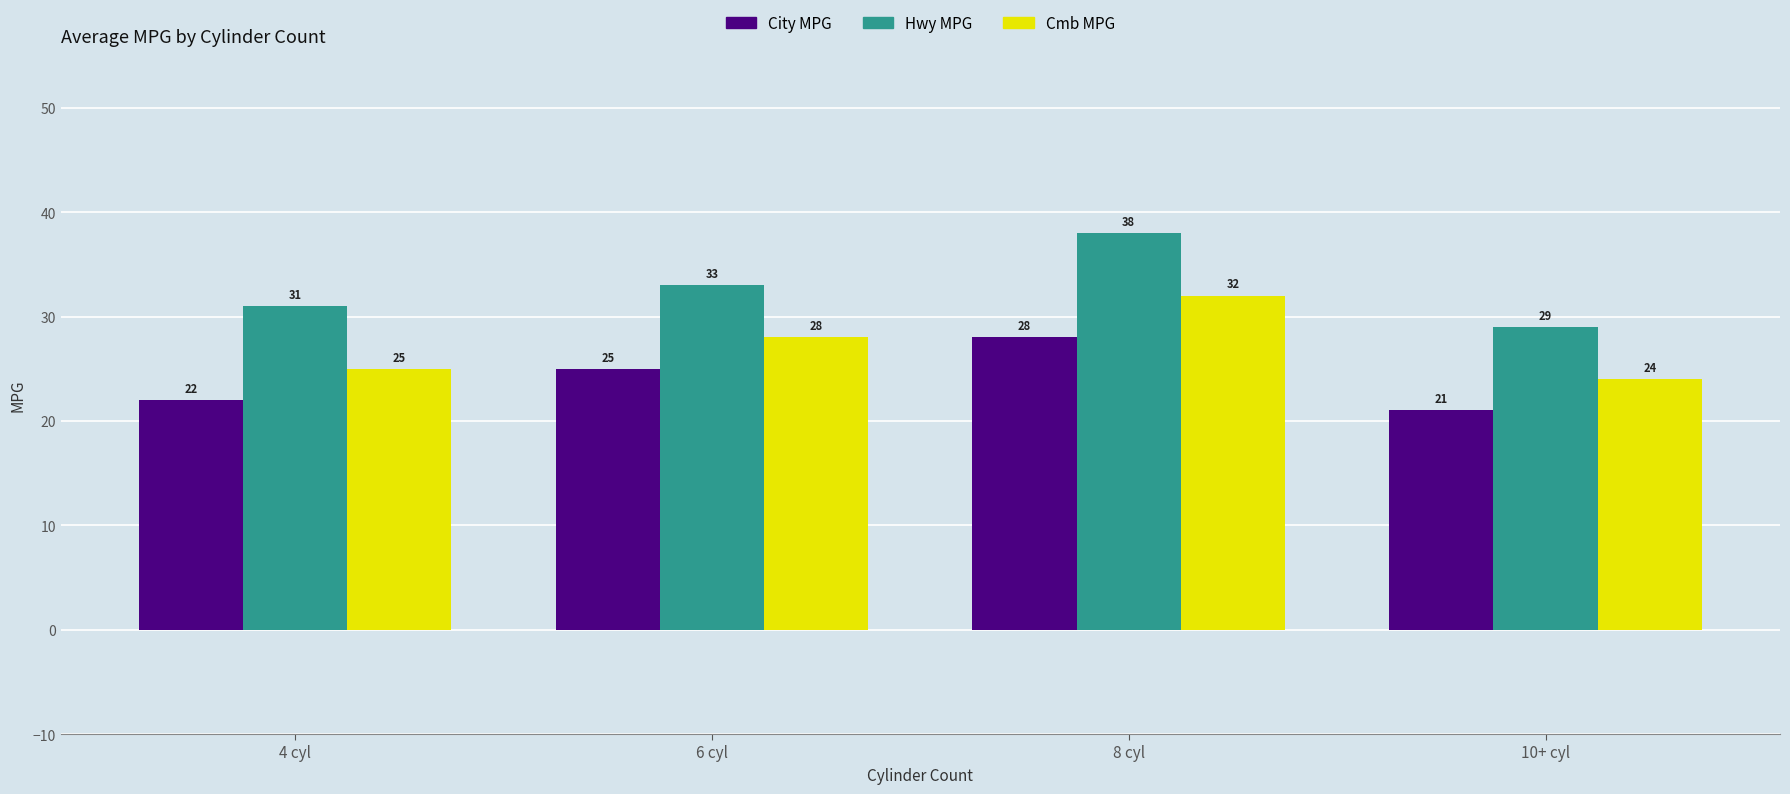

How many data points in Hwy MPG are less than 33?

2